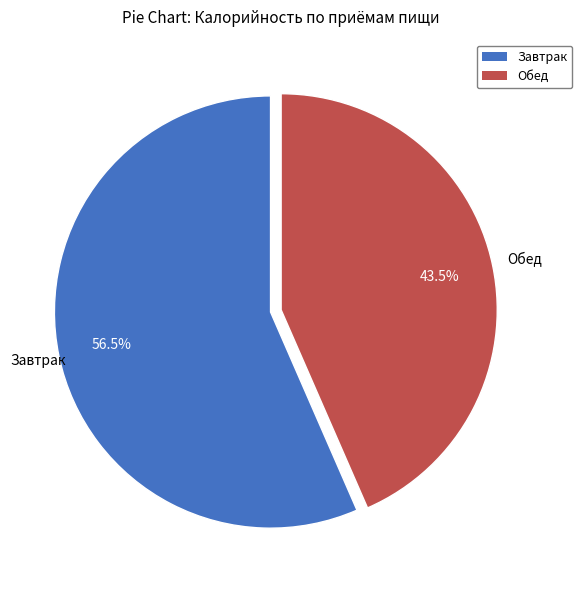

Between Завтрак and Обед, which is larger?

Завтрак